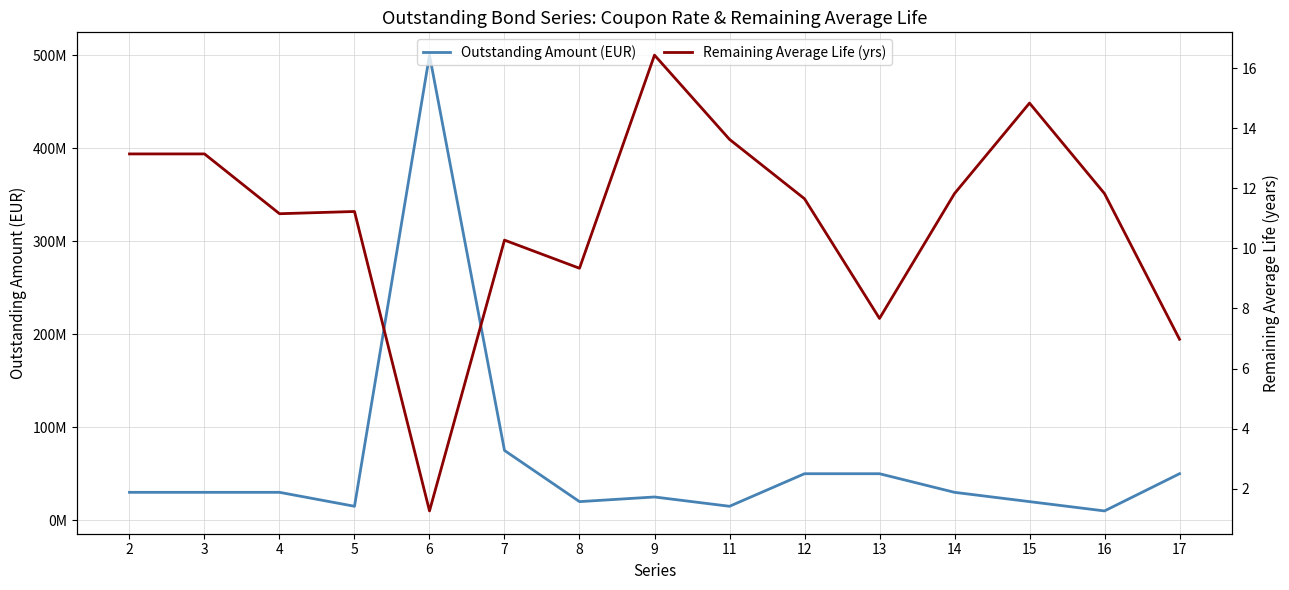

At which label does Remaining Average Life (yrs) reach its peak?

9